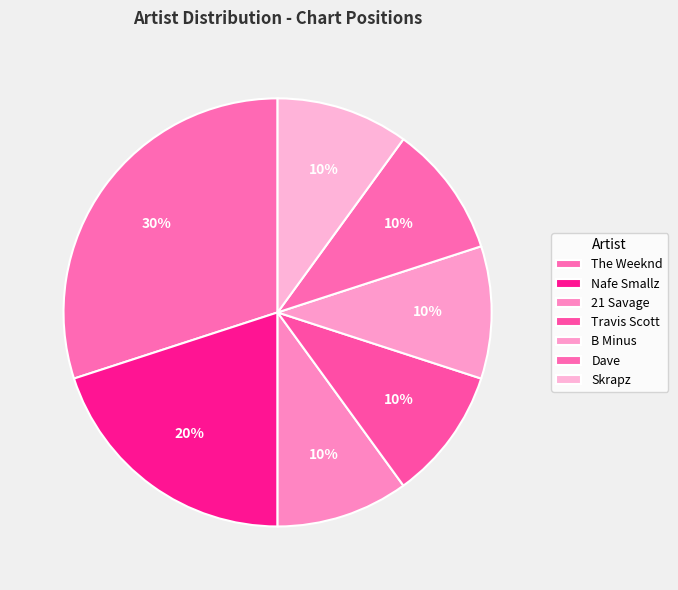

True or false: Skrapz accounts for 20% of the total.

False